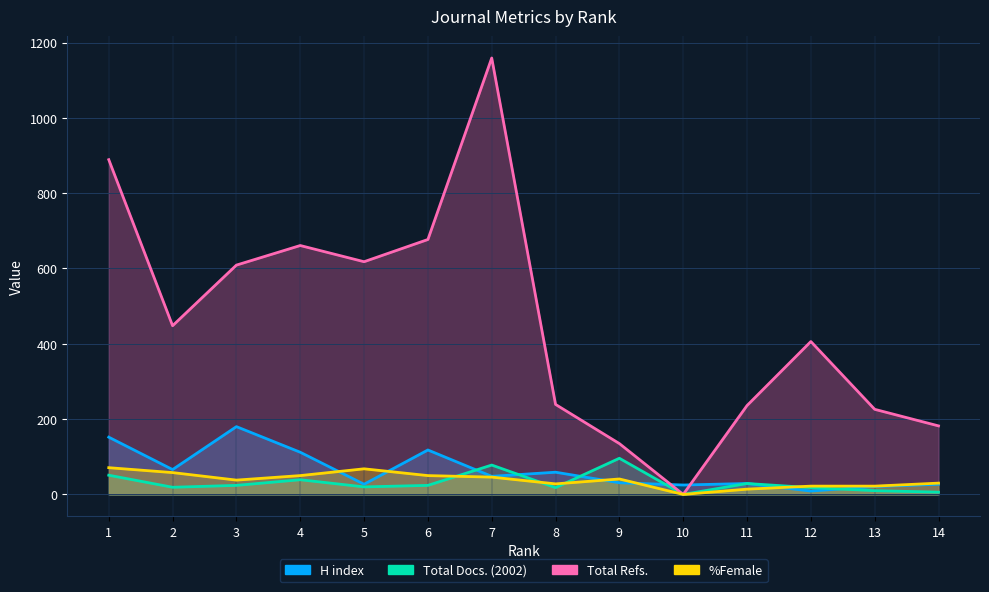

Which series ends up on top after the final intersection of %Female and H index?

%Female